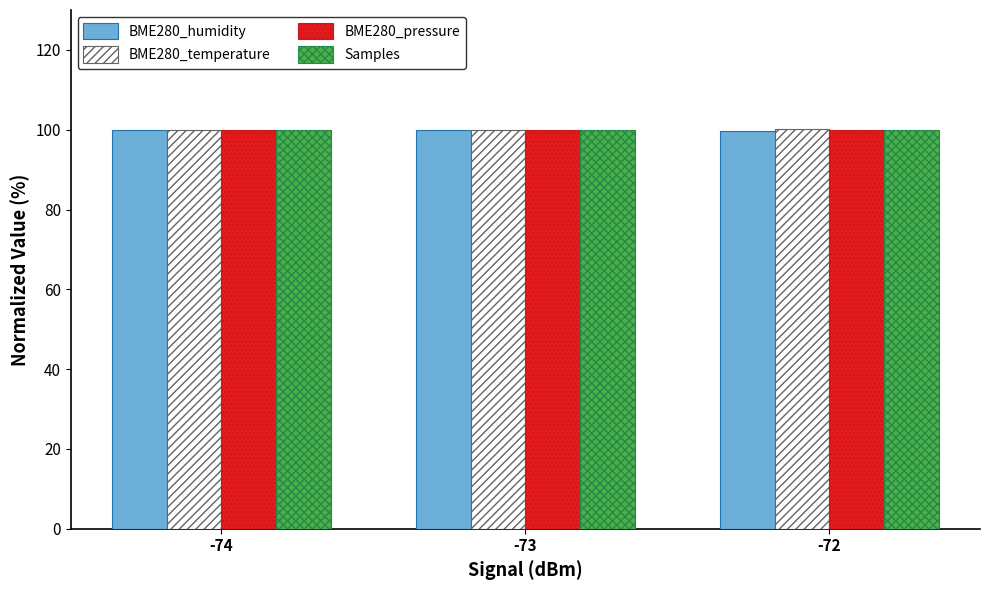

What is the sum of all BME280_humidity values?

299.5